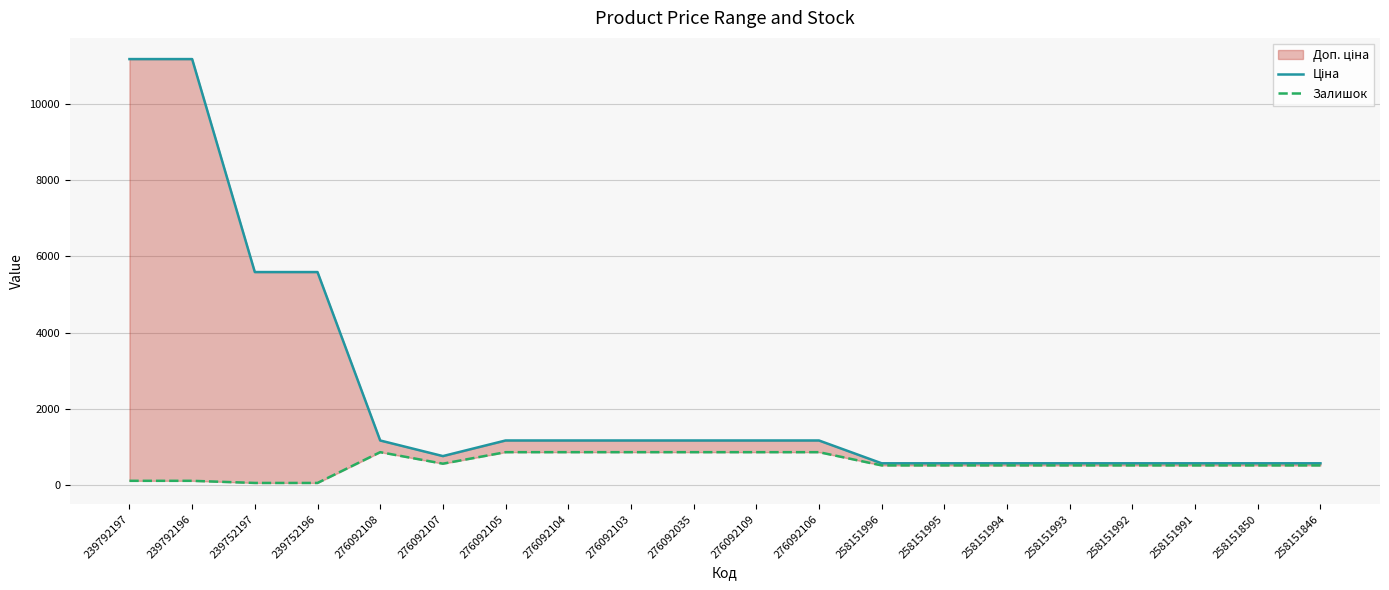

Rank the series by their average value, from highest to lowest.

Ціна, Залишок